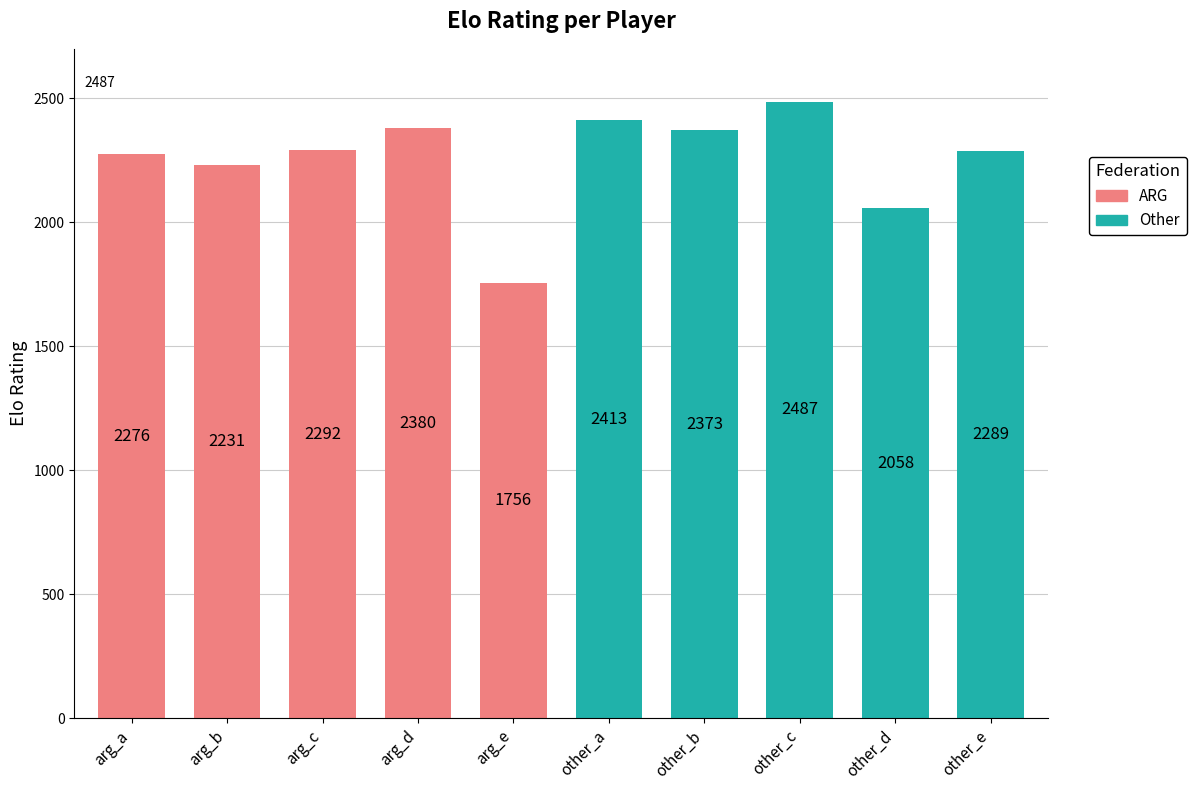

The ARG series shows 3050 at Garcia Ricardo. True or false?

False